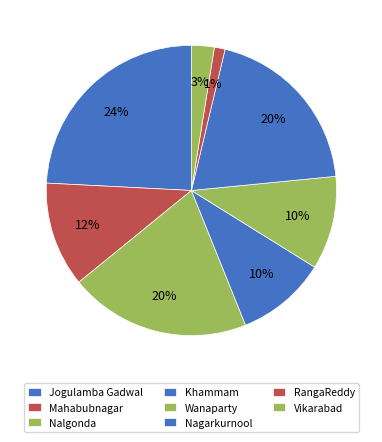

To the nearest percent, what percentage of the pie is Vikarabad?

3%